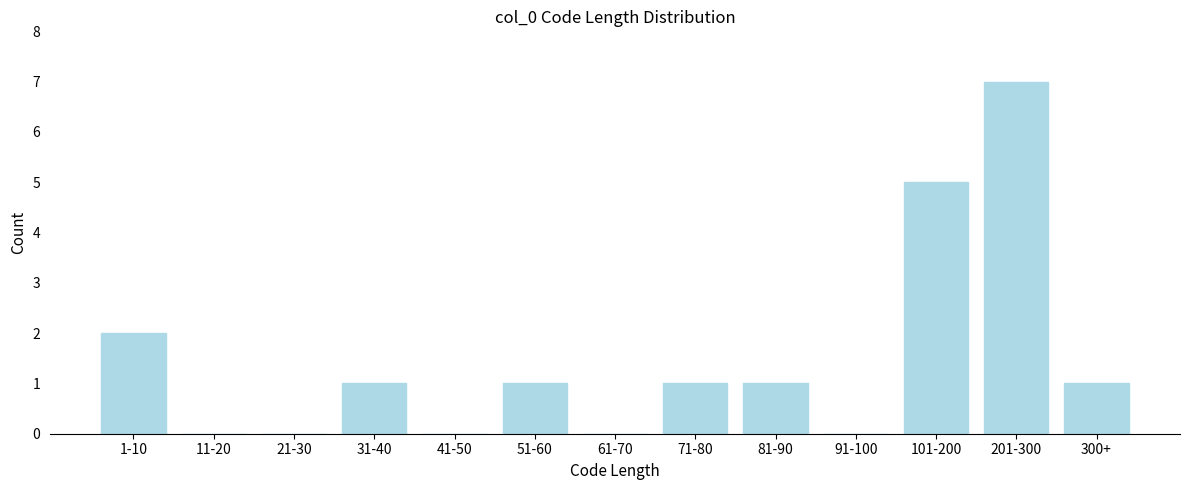

Reading left to right, list all the values displayed in this chart.

1-10=2	11-20=0	21-30=0	31-40=1	41-50=0	51-60=1	61-70=0	71-80=1	81-90=1	91-100=0	101-200=5	201-300=7	300+=1